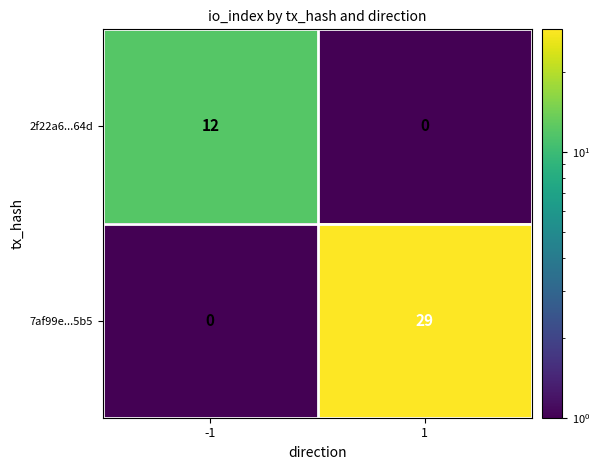

What is the maximum value shown in the chart?

29